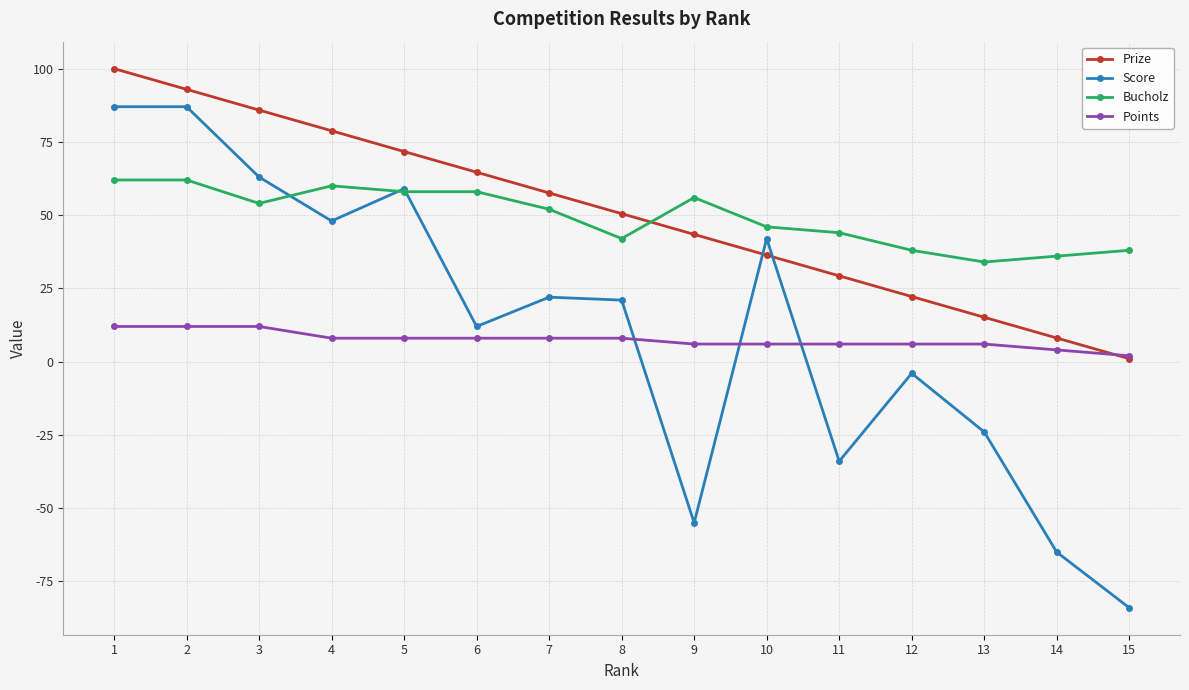

How many Points values are between 6 and 8?

10